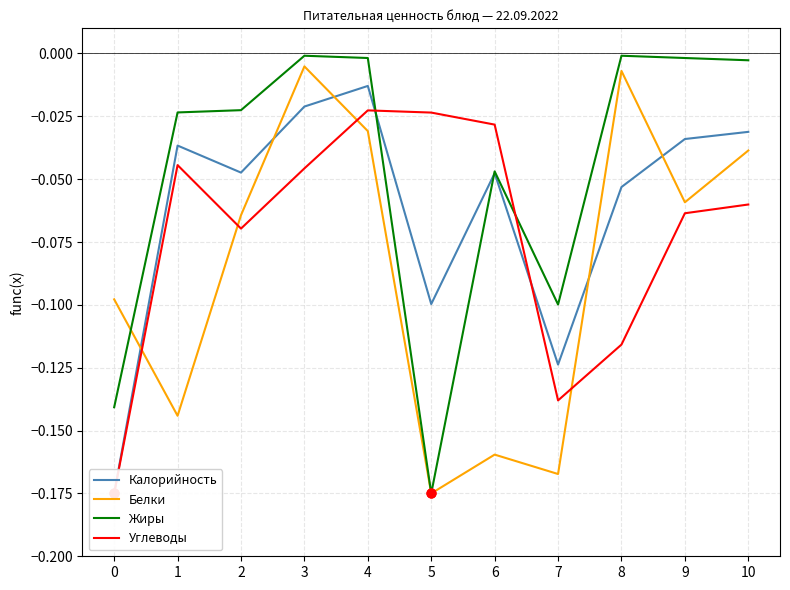

At which category is the sum across all series the highest?

4